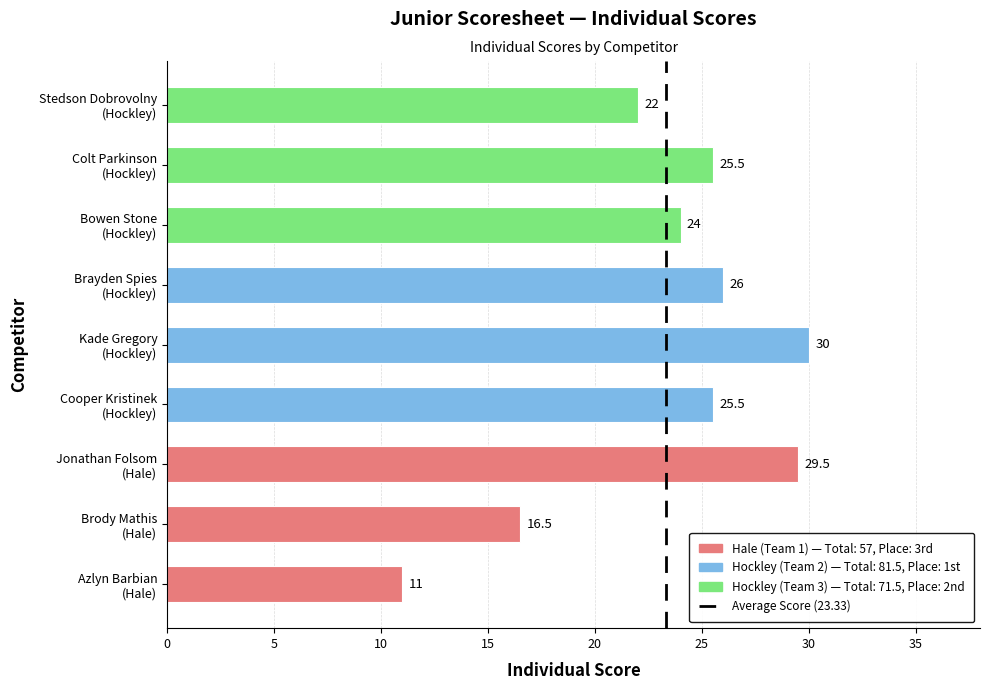

Reading top to bottom, extract all data points from this chart.

22.0	25.5	24.0	26.0	30.0	25.5	29.5	16.5	11.0